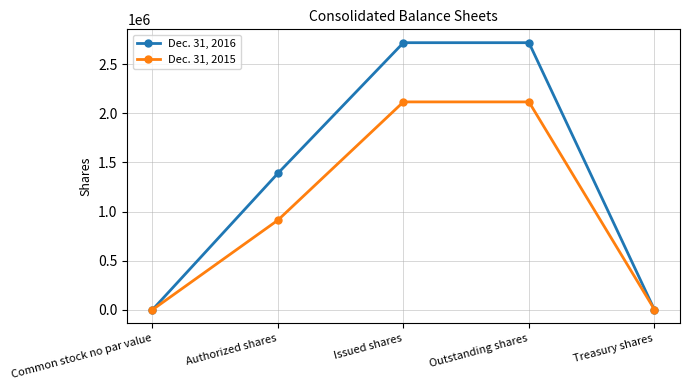

What is the greatest value displayed?

2719695